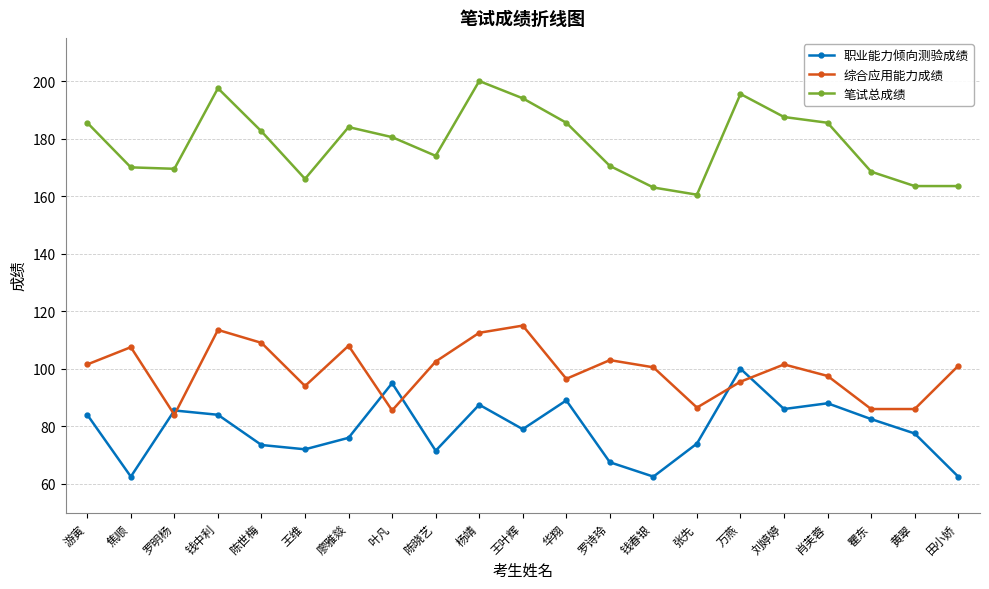

Rank the series by their maximum value, from lowest to highest.

职业能力倾向测验成绩, 综合应用能力成绩, 笔试总成绩